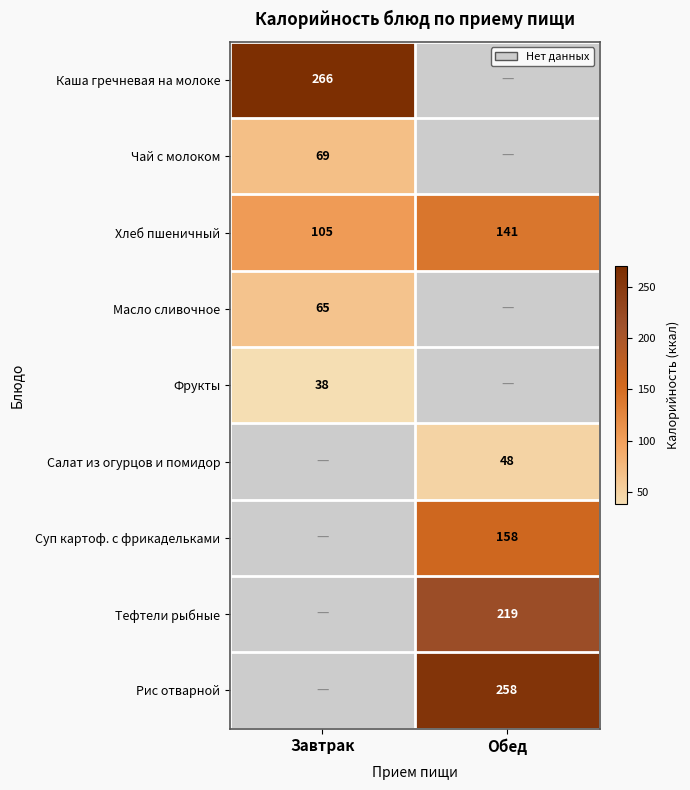

At which category does the chart reach its minimum across all series?

Завтрак